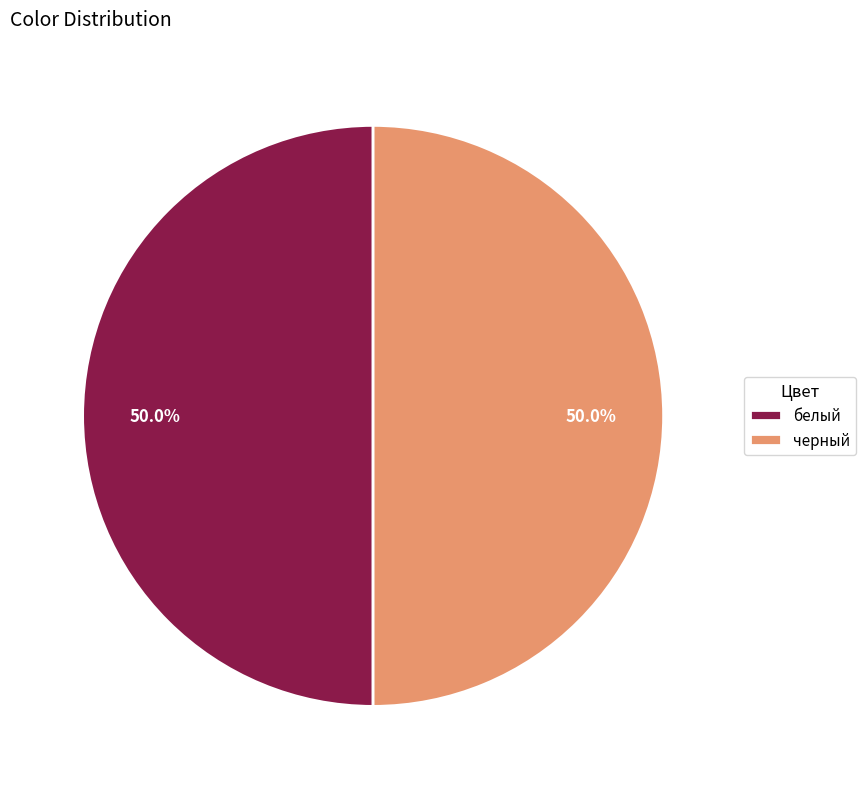

How much of the chart is everything except черный?

50.0%